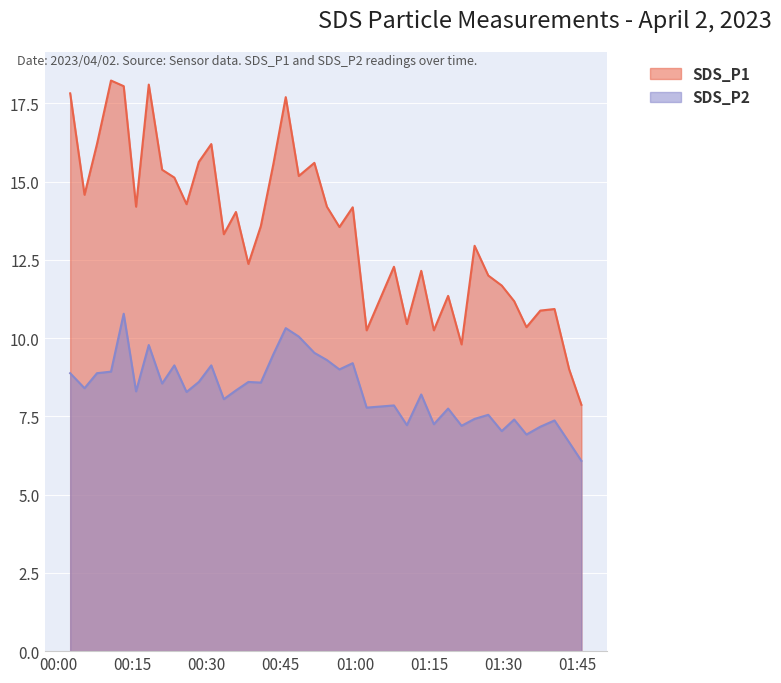

What is the label of the 27th point from the right?

2023/04/02 00:33:29